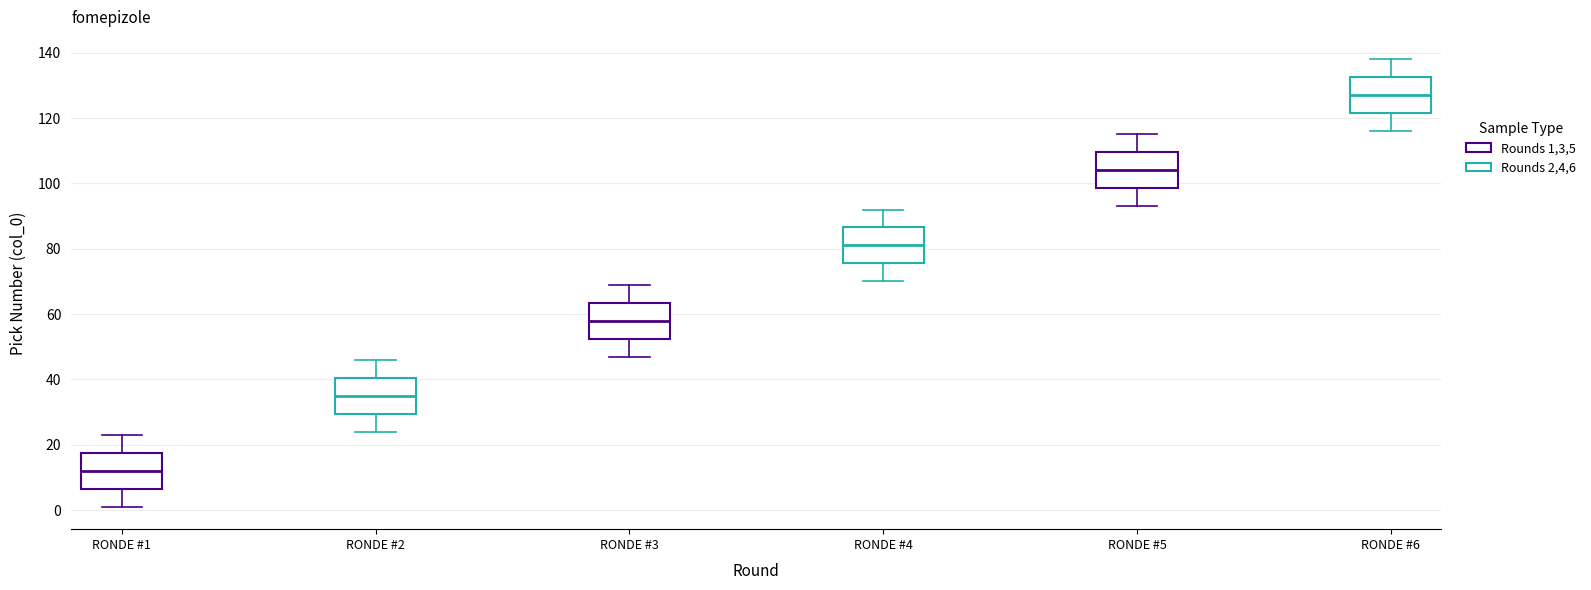

Where does the lower whisker of the box for RONDE #4 end on the y-axis? The values are not printed on the chart, so give them approximately, as read against the axis.

70